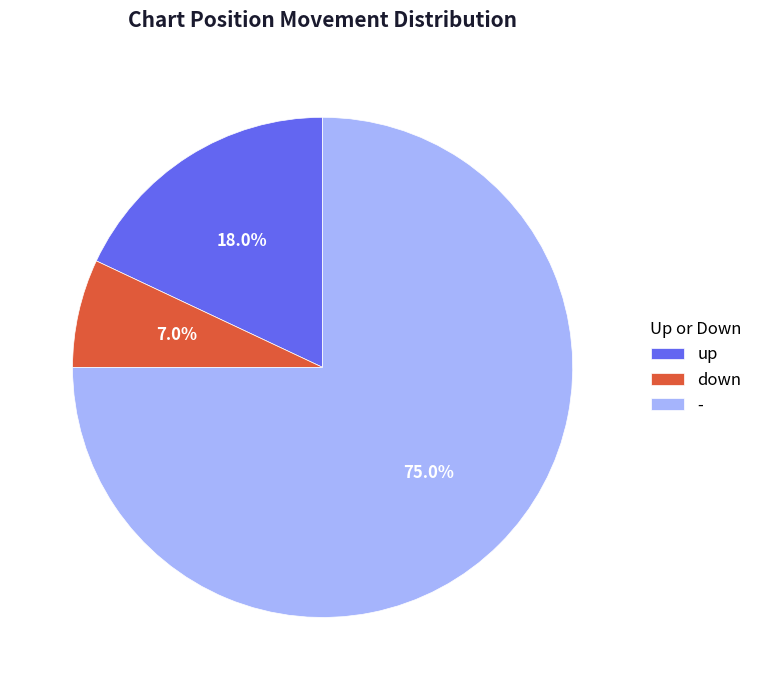

How many slices are in this pie chart?

3